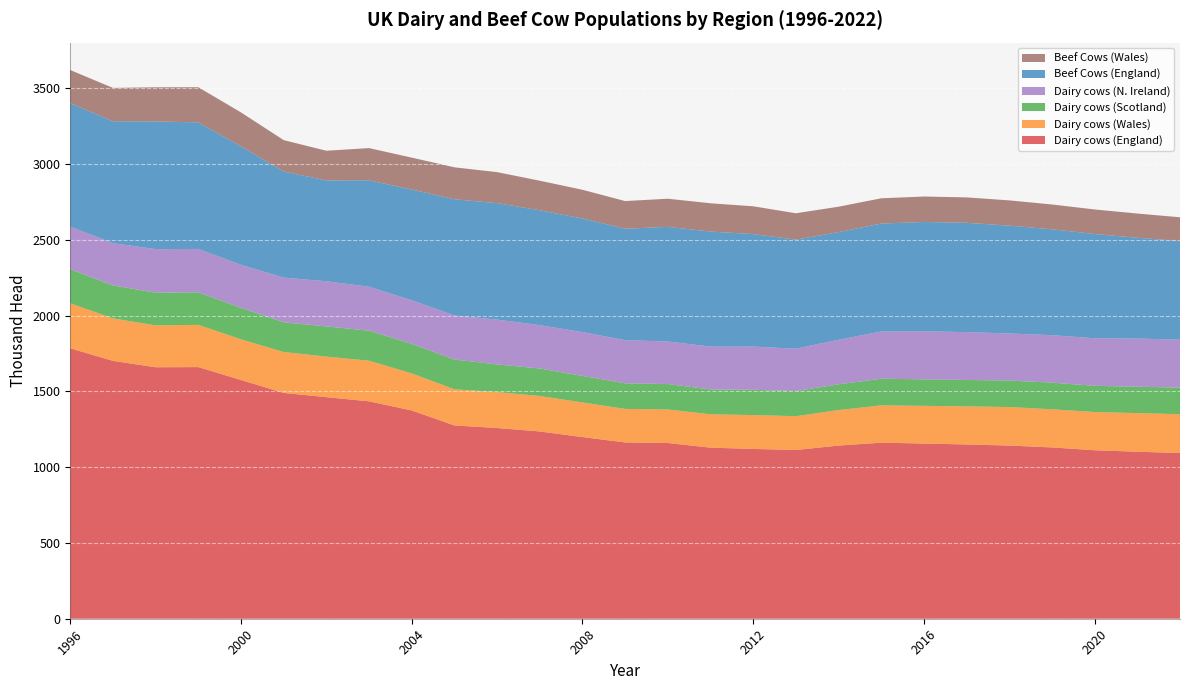

Reading left to right, list all the values displayed in this chart.

Dairy cows (England): 1996=1784.7	1997=1701.7	1998=1659.6	1999=1660.6	2000=1575.5	2001=1490.2	2002=1462.1	2003=1434.7	2004=1374.5	2005=1275.6	2006=1258.7	2007=1235.9	2008=1198.8	2009=1163.4	2010=1159.7	2011=1129.0	2012=1120.5	2013=1113.5	2014=1142.8	2015=1161.8	2016=1156.1	2017=1150.0	2018=1142.9	2019=1130.5	2020=1112.0	2021=1102.0	2022=1093.8
Dairy cows (Wales): 1996=296.7	1997=280.8	1998=276.3	1999=278.8	2000=268.6	2001=270.0	2002=267.7	2003=268.1	2004=244.8	2005=238.4	2006=236.8	2007=234.1	2008=228.6	2009=221.4	2010=221.3	2011=220.3	2012=223.6	2013=223.2	2014=234.3	2015=246.3	2016=248.7	2017=251.2	2018=254.3	2019=251.6	2020=252.0	2021=255.0	2022=255.9
Dairy cows (Scotland): 1996=225.0	1997=217.0	1998=215.6	1999=214.5	2000=207.3	2001=196.0	2002=199.4	2003=198.0	2004=194.5	2005=196.7	2006=182.7	2007=181.3	2008=174.9	2009=168.8	2010=167.6	2011=164.0	2012=166.8	2013=165.7	2014=169.7	2015=175.7	2016=175.2	2017=174.4	2018=174.7	2019=175.8	2020=173.0	2021=174.0	2022=175.3
Dairy cows (N. Ireland): 1996=280.8	1997=279.2	1998=287.7	1999=286.4	2000=284.4	2001=295.0	2002=297.9	2003=290.1	2004=288.3	2005=290.5	2006=296.0	2007=286.1	2008=289.2	2009=284.7	2010=281.0	2011=282.5	2012=285.4	2013=279.5	2014=294.2	2015=311.5	2016=317.1	2017=315.8	2018=310.7	2019=313.5	2020=314.0	2021=318.0	2022=316.8
Beef Cows (England): 1996=814.6	1997=804.4	1998=842.8	1999=835.2	2000=781.3	2001=700.2	2002=665.5	2003=702.1	2004=730.2	2005=767.1	2006=768.3	2007=758.2	2008=749.8	2009=735.4	2010=756.3	2011=759.1	2012=742.3	2013=719.9	2014=710.3	2015=712.6	2016=721.2	2017=721.4	2018=711.7	2019=698.6	2020=688.0	2021=665.0	2022=650.8
Beef Cows (Wales): 1996=219.0	1997=220.0	1998=225.3	1999=232.2	2000=224.4	2001=207.2	2002=195.8	2003=212.9	2004=210.7	2005=210.8	2006=204.8	2007=195.1	2008=189.5	2009=182.6	2010=185.8	2011=186.8	2012=183.4	2013=174.1	2014=167.8	2015=166.7	2016=168.1	2017=167.8	2018=166.6	2019=163.8	2020=162.0	2021=160.0	2022=156.7